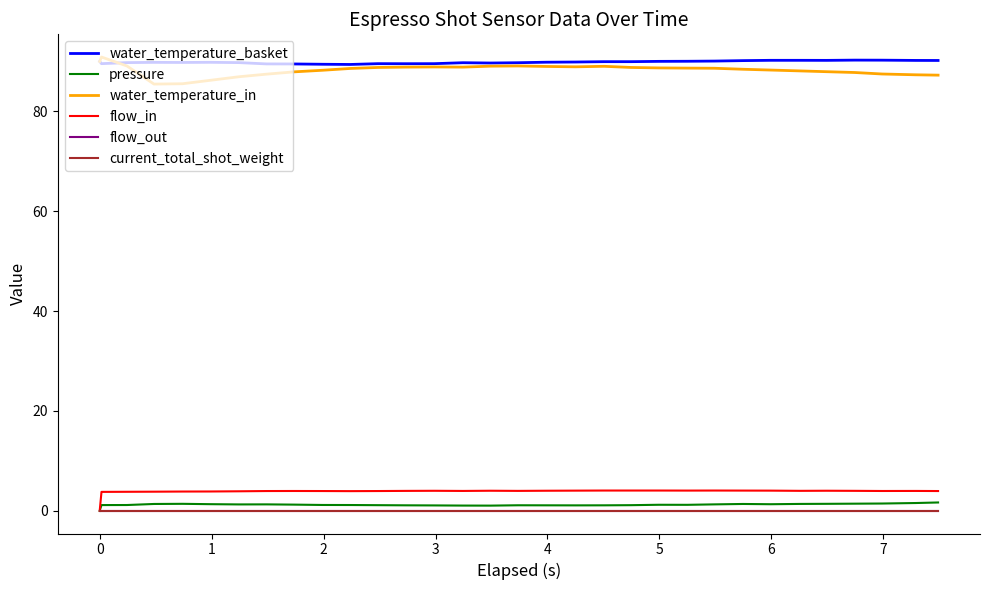

Rank the series by their maximum value, from highest to lowest.

water_temperature_in, water_temperature_basket, flow_in, pressure, flow_out, current_total_shot_weight